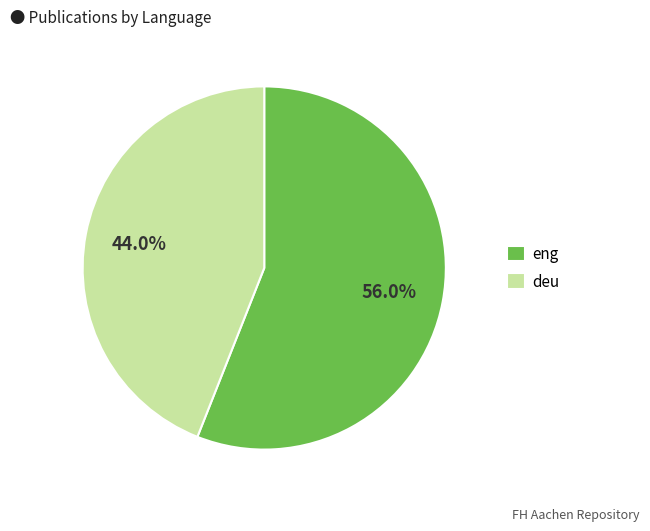

Approximately how many times larger is the value at eng compared to deu?

1.3